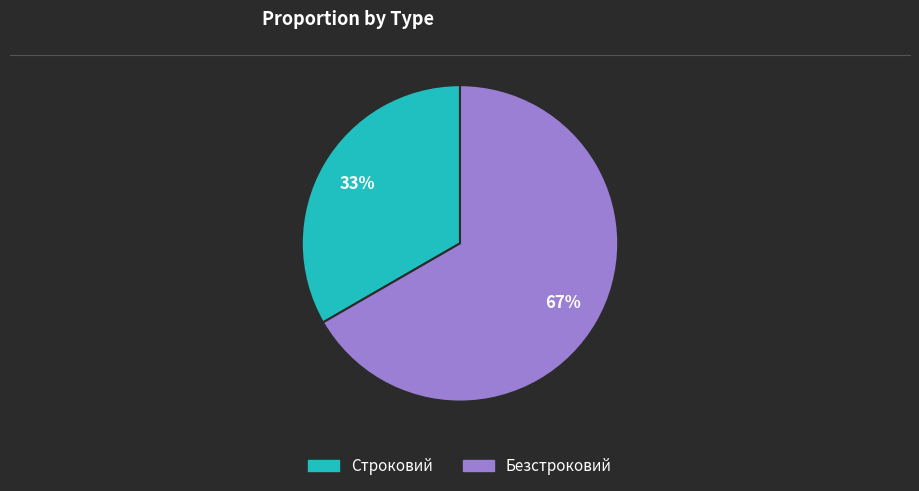

Combined, do Безстроковий and Строковий account for over 50%?

Yes